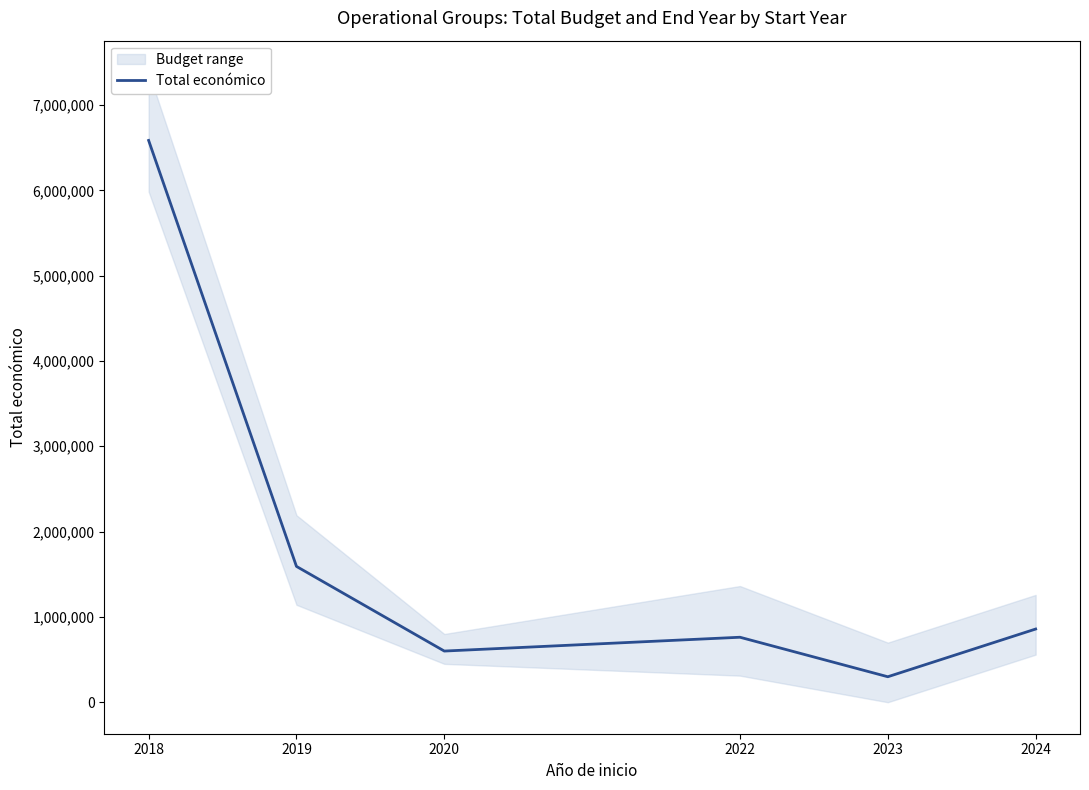

Which label corresponds to the largest value in the chart?

2018